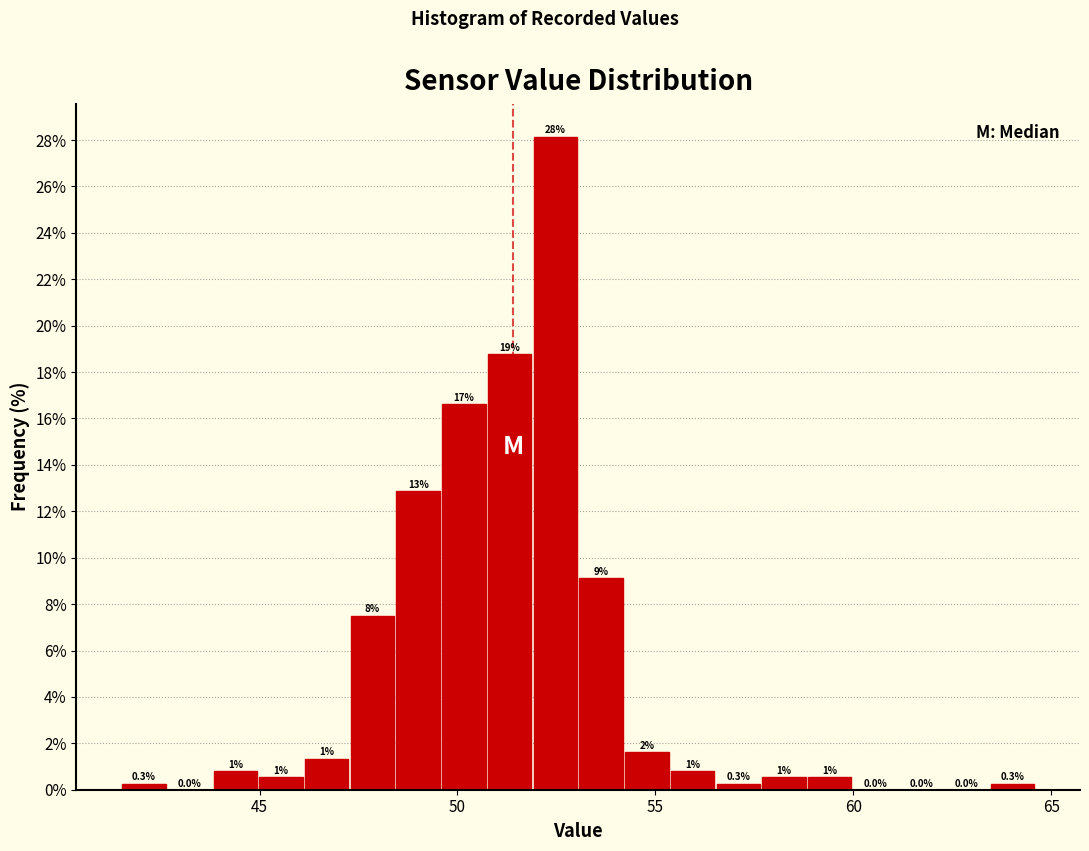

Read against the x-axis, roughly where is the centre of the tallest bar?

52.5